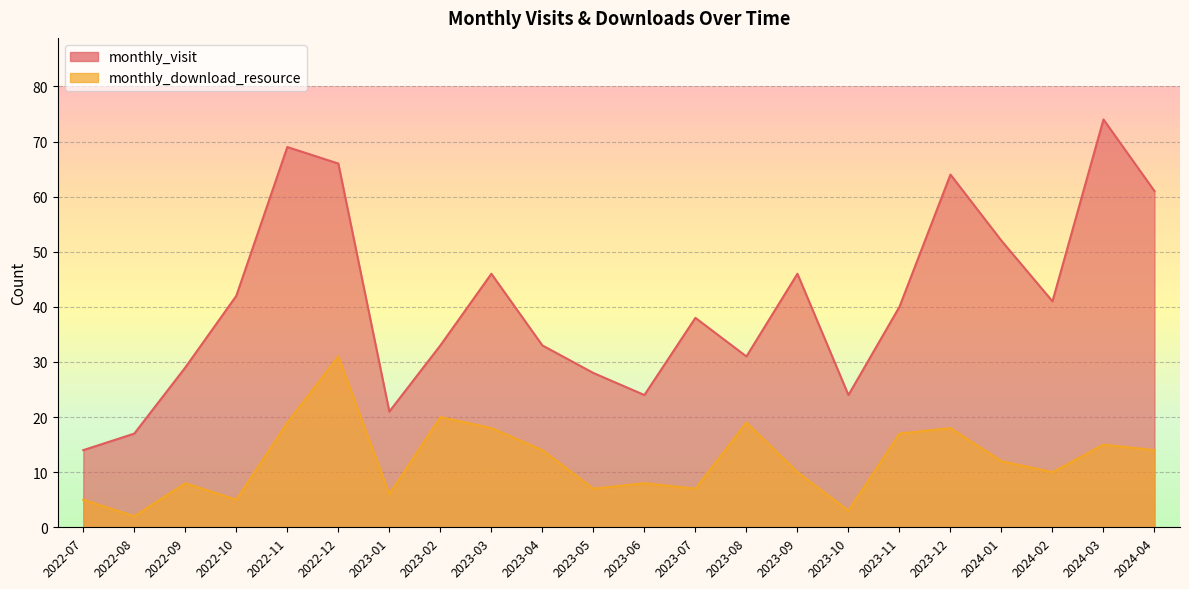

Which series has the largest total across all categories?

monthly_visit